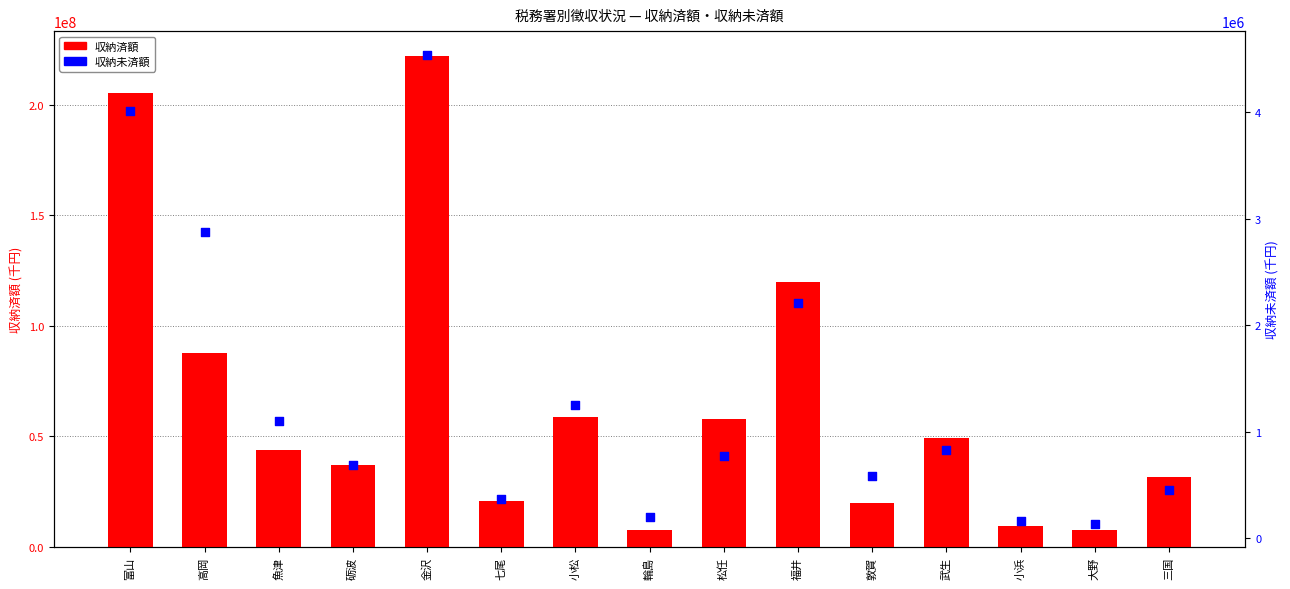

At which category is the sum across all series the highest?

金沢